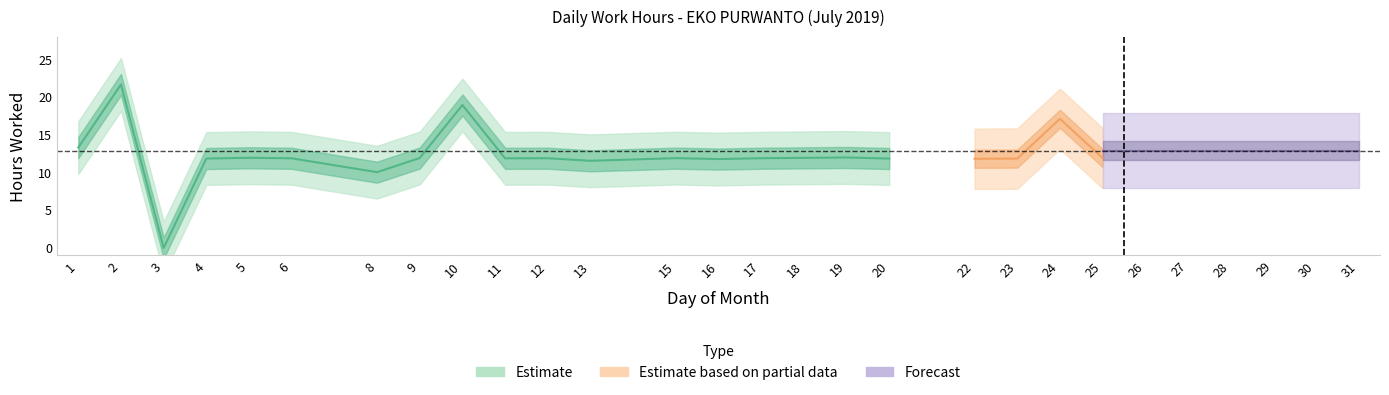

Is it true that the value at 8 is 10.1?

True